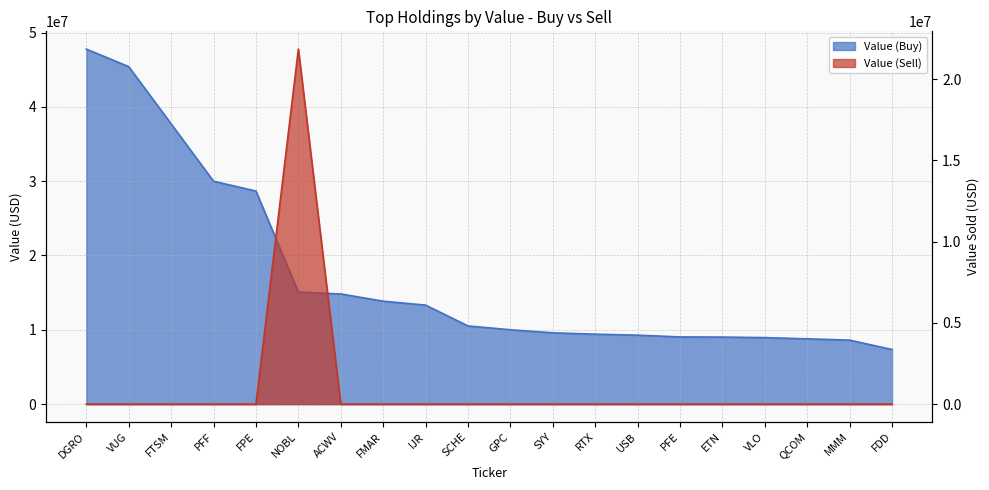

Reading left to right, list all the values displayed in this chart.

Value (Buy): 47773000	45411000	37707000	29992000	28669000	15073000	14819000	13849000	13321000	10518000	10002000	9592000	9409000	9278000	9038000	9021000	8945000	8784000	8605000	7344000
Value (Sell): 0	0	0	0	0	21846000	0	0	0	0	0	0	0	0	0	0	0	0	0	0